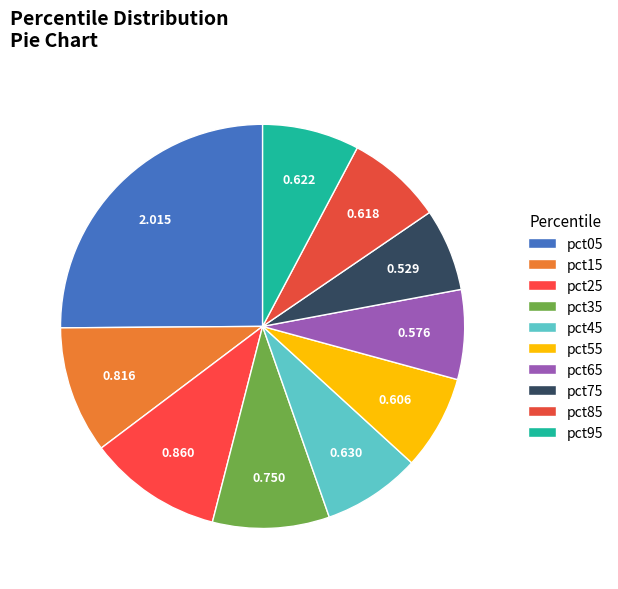

Rank the categories by value from lowest to highest.

pct75, pct65, pct55, pct85, pct95, pct45, pct35, pct15, pct25, pct05